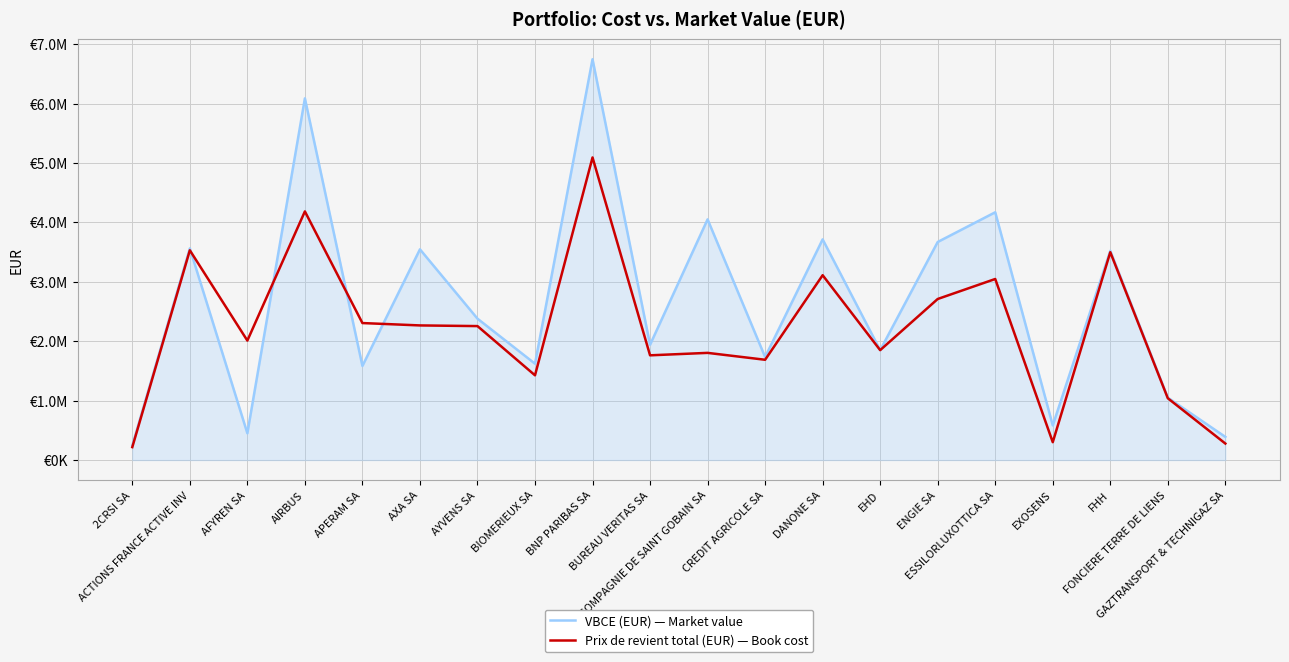

Between AXA SA and CREDIT AGRICOLE SA, which series saw the biggest shift?

VBCE (EUR) — Market value